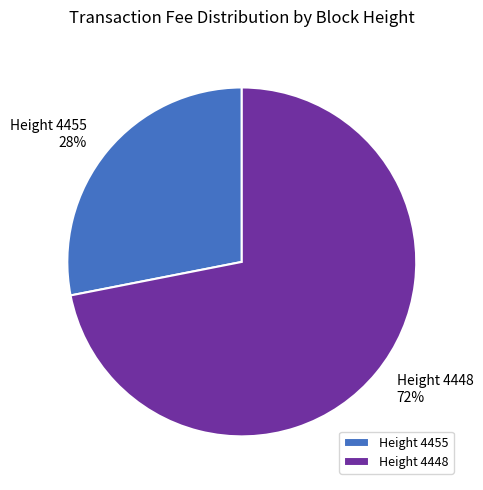

To the nearest percent, what is the difference between the largest and smallest slice percentages?

44%